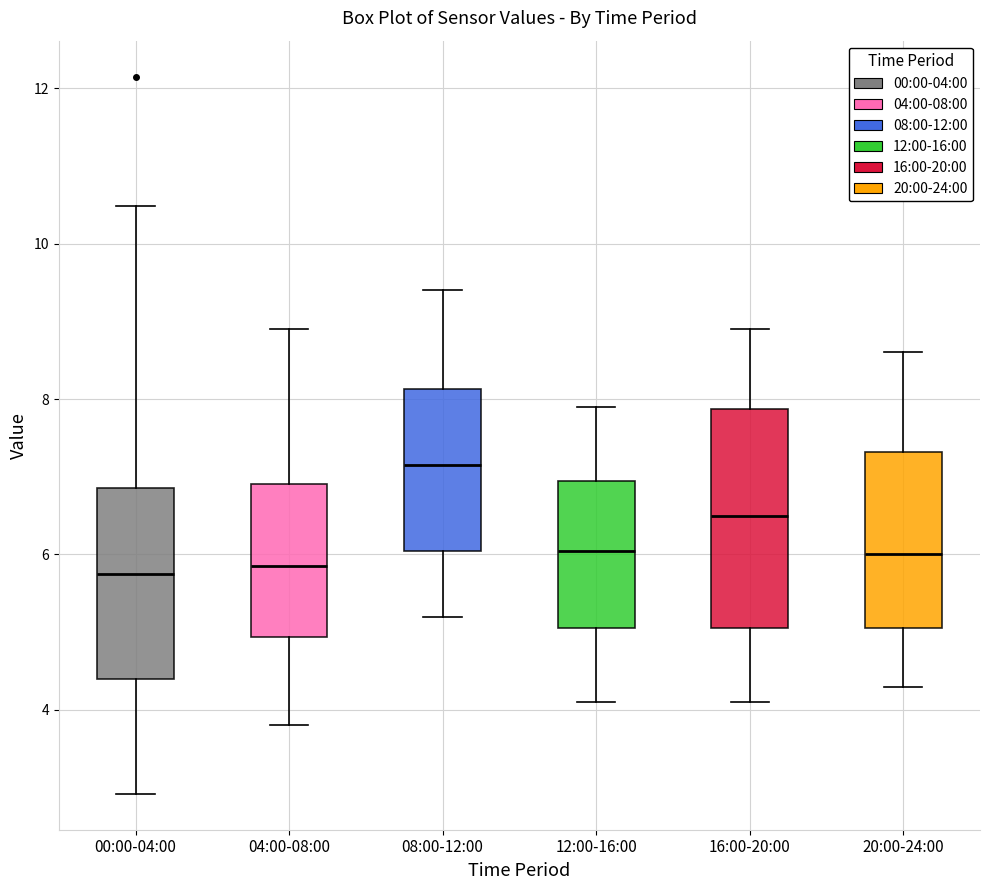

Reading left to right, transcribe this box plot: for each box, give where its median line is, the range the box spans, and where its two whiskers end, as read against the y-axis. The values are not printed on the chart, so give them approximately, as read against the axis.

00:00-04:00: median 5.8, box 4.4 to 6.8, whiskers 3.0 to 10.4
04:00-08:00: median 5.8, box 5.0 to 7.0, whiskers 3.8 to 9.0
08:00-12:00: median 7.2, box 6.0 to 8.2, whiskers 5.2 to 9.4
12:00-16:00: median 6.0, box 5.0 to 7.0, whiskers 4.2 to 8.0
16:00-20:00: median 6.6, box 5.0 to 7.8, whiskers 4.2 to 9.0
20:00-24:00: median 6.0, box 5.0 to 7.4, whiskers 4.4 to 8.6